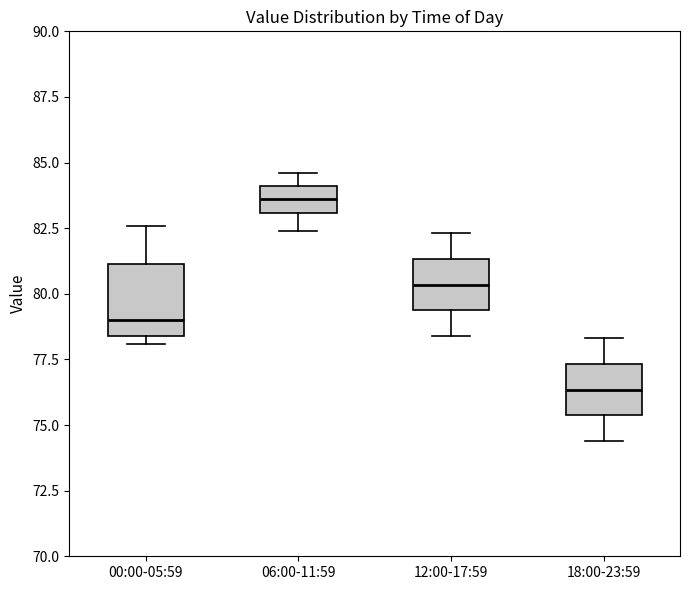

Where does the upper whisker of the box for 18:00-23:59 end on the y-axis? The values are not printed on the chart, so give them approximately, as read against the axis.

78.5